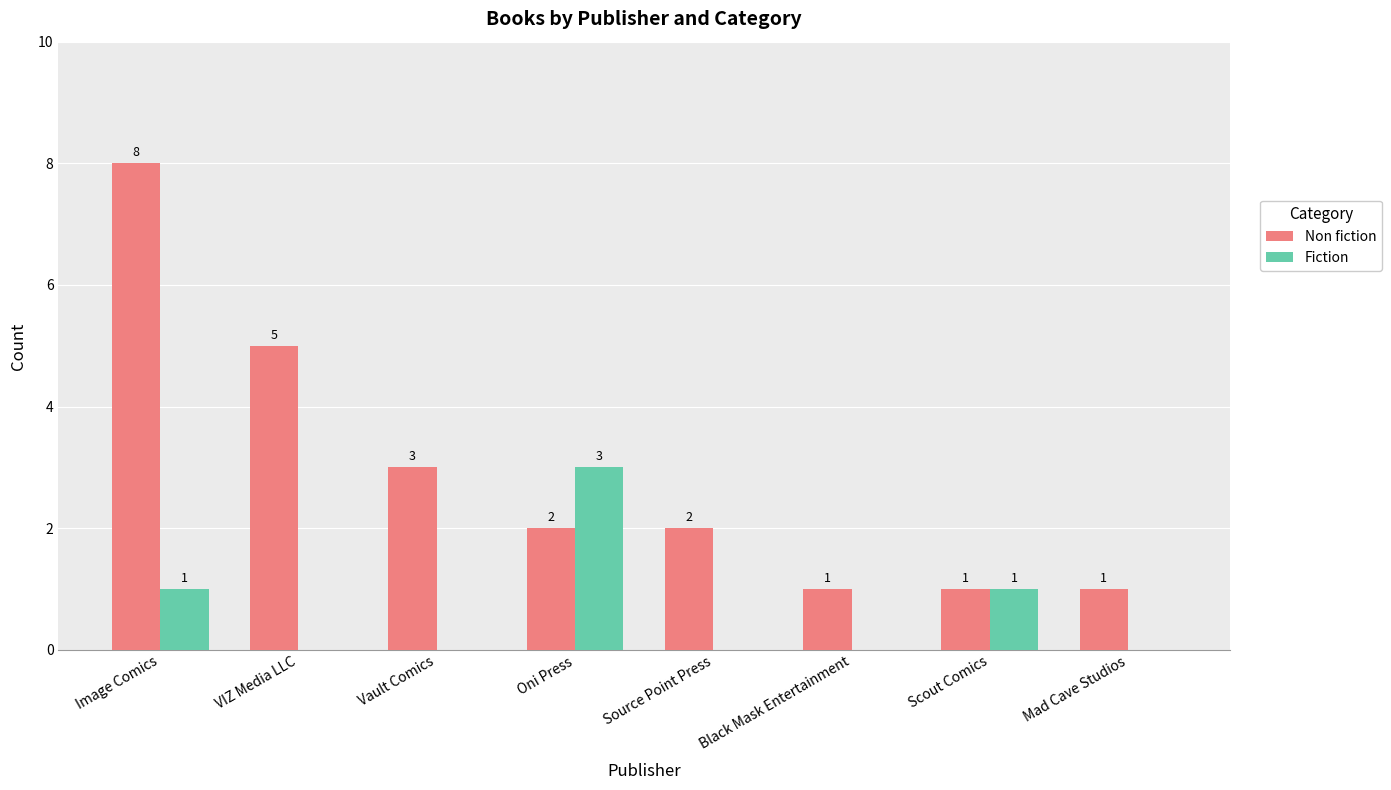

Reading right to left, extract all data points from this chart.

Non fiction: Mad Cave Studios=1	Scout Comics=1	Black Mask Entertainment=1	Source Point Press=2	Oni Press=2	Vault Comics=3	VIZ Media LLC=5	Image Comics=8
Fiction: Mad Cave Studios=0	Scout Comics=1	Black Mask Entertainment=0	Source Point Press=0	Oni Press=3	Vault Comics=0	VIZ Media LLC=0	Image Comics=1